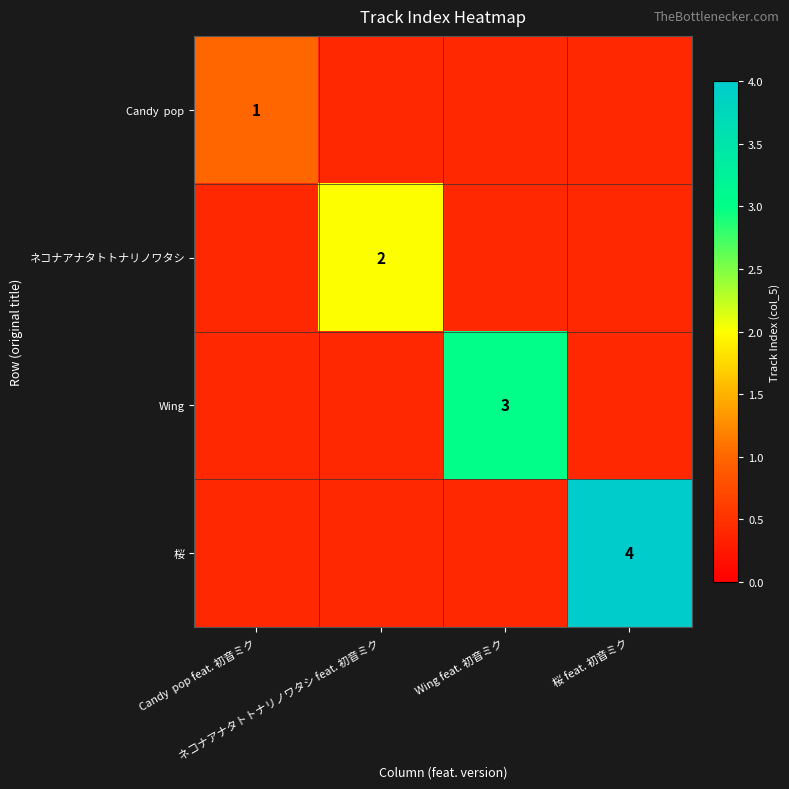

At how many categories does at least one series exceed 3?

1